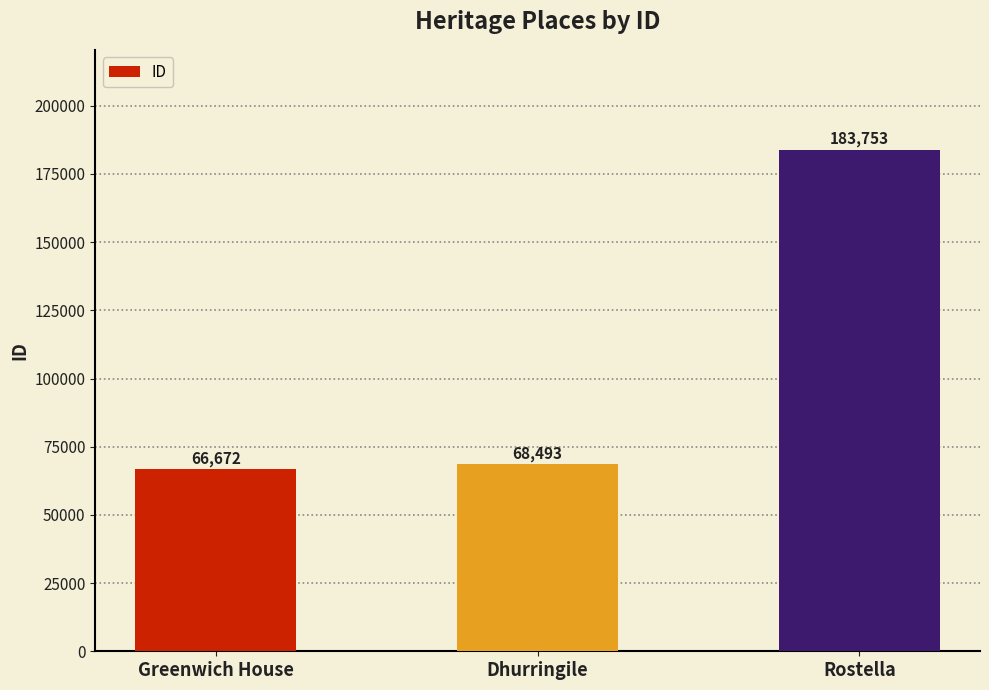

Does the chart contain stacked bars?

No